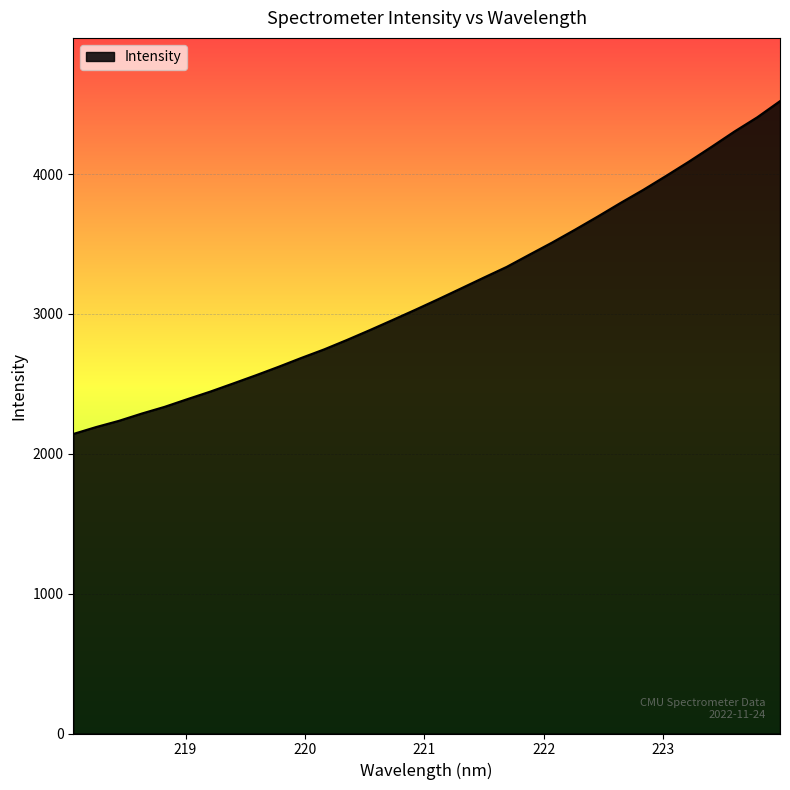

What is the greatest value displayed?

4522.3